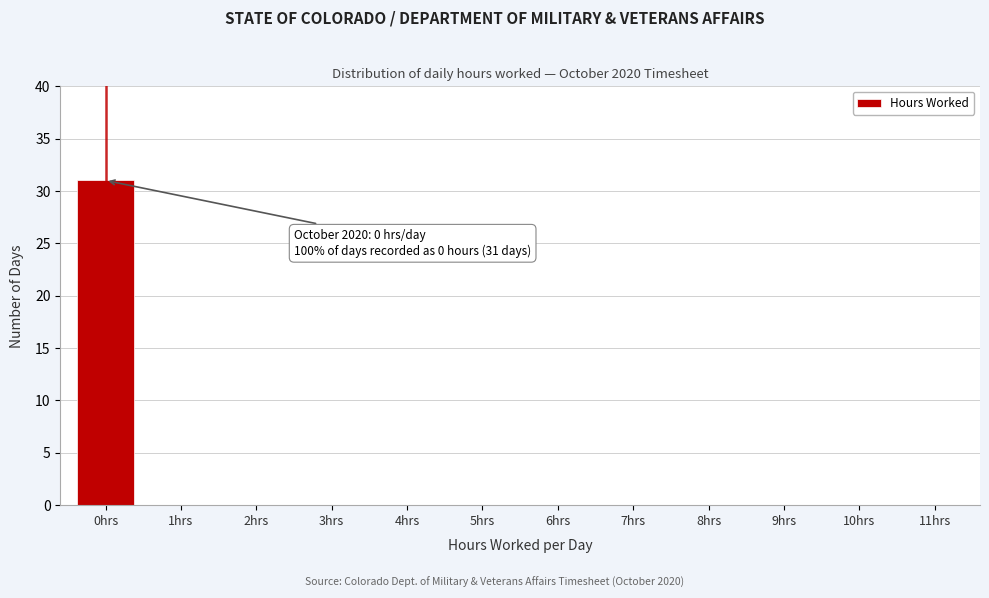

Reading left to right, transcribe all the data shown in this chart.

0hrs=31	1hrs=0	2hrs=0	3hrs=0	4hrs=0	5hrs=0	6hrs=0	7hrs=0	8hrs=0	9hrs=0	10hrs=0	11hrs=0